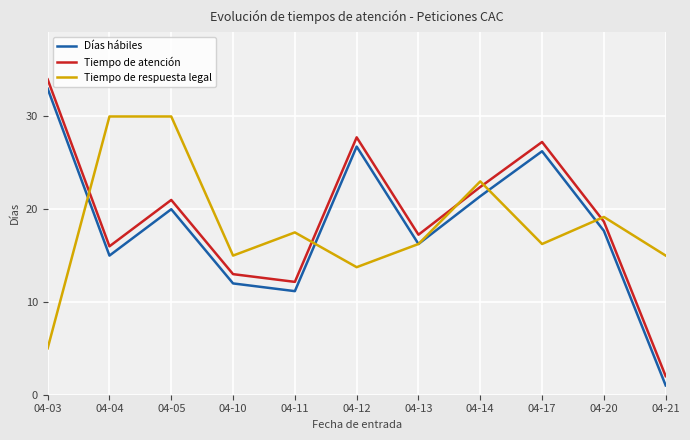

Is the value of Días hábiles at 04-21 greater than the value of Tiempo de atención at 04-12?

No